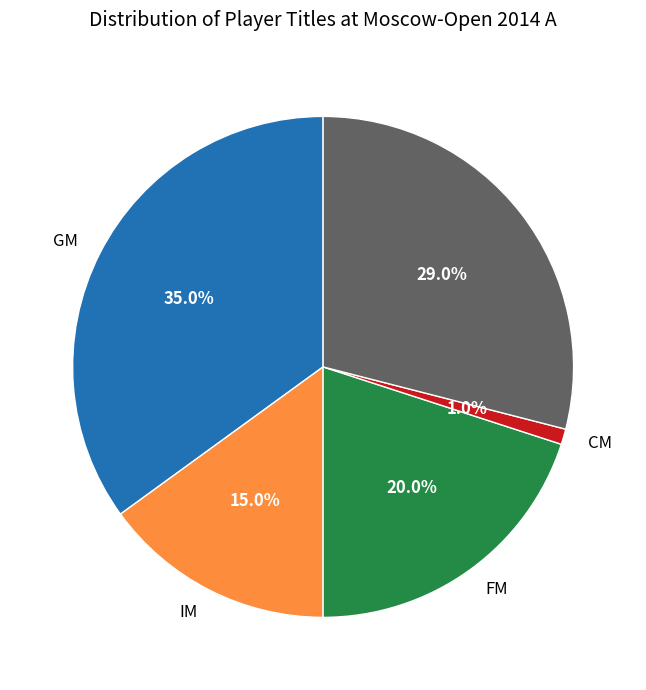

Does any single category account for the majority?

No